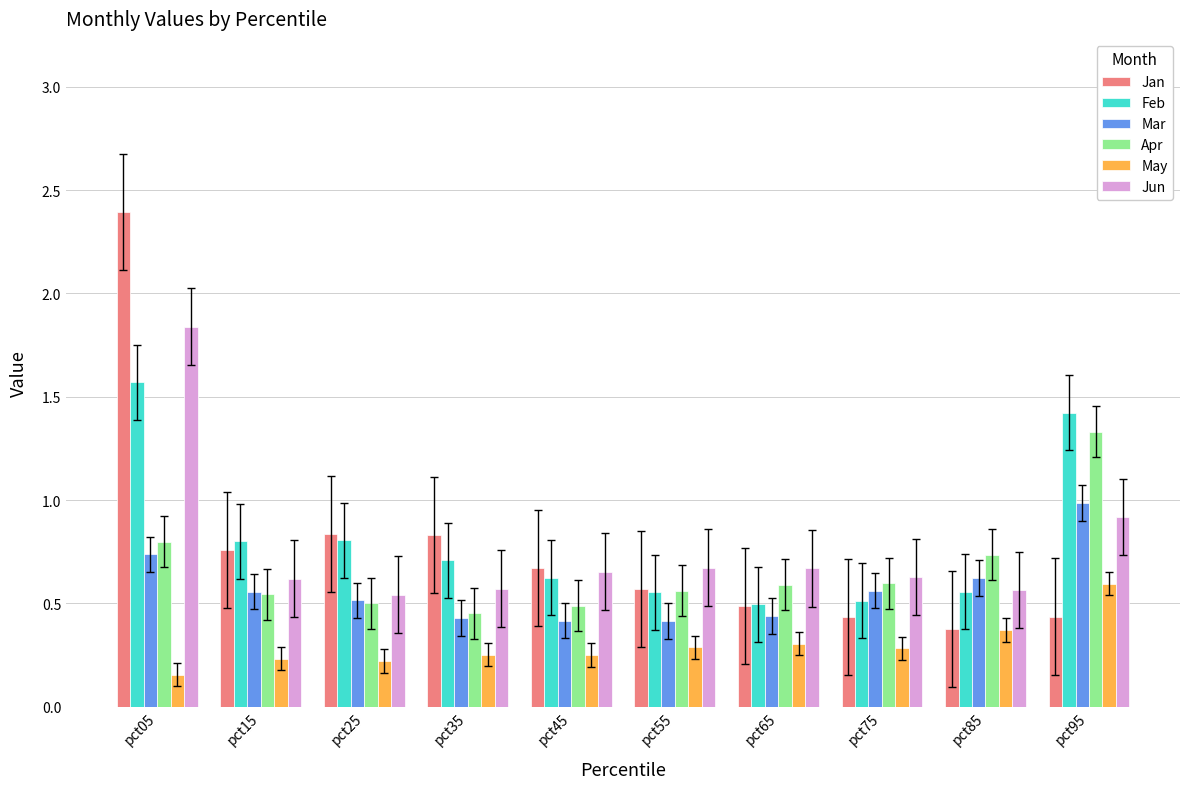

List the series in order of their peak value, highest first.

Jan, Jun, Feb, Apr, Mar, May